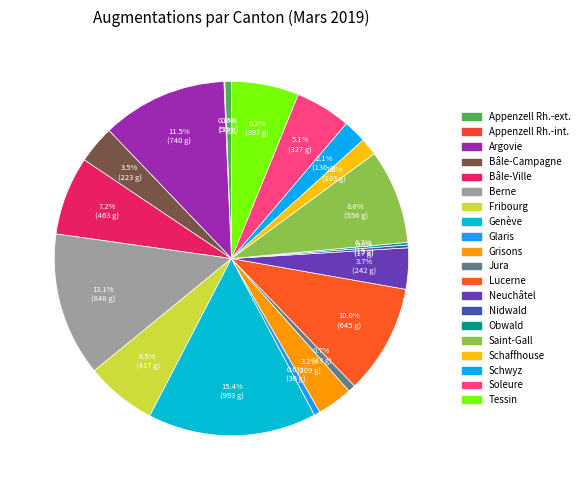

Is there any slice that represents more than half of the pie?

No